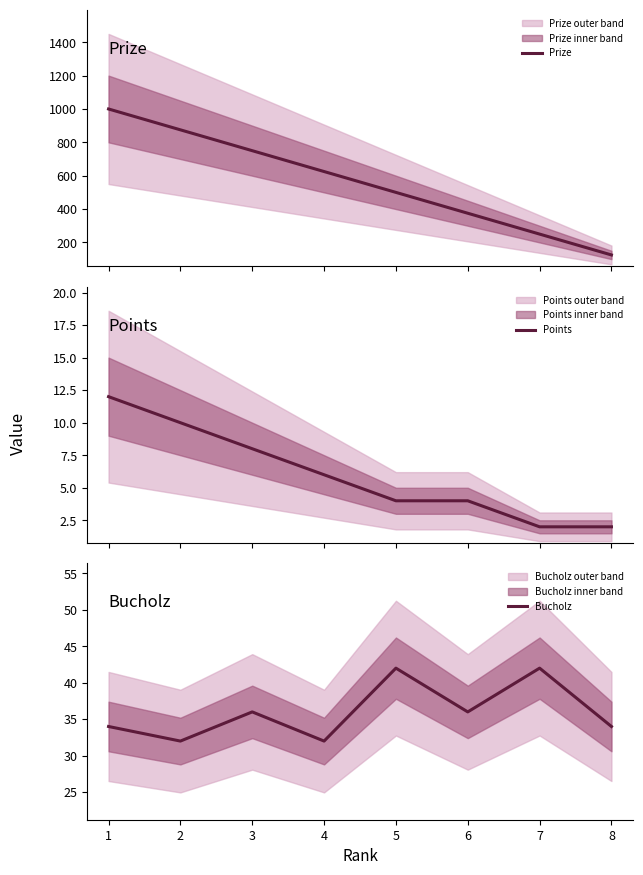

Is it true that Bucholz equals 44 at 4?

False